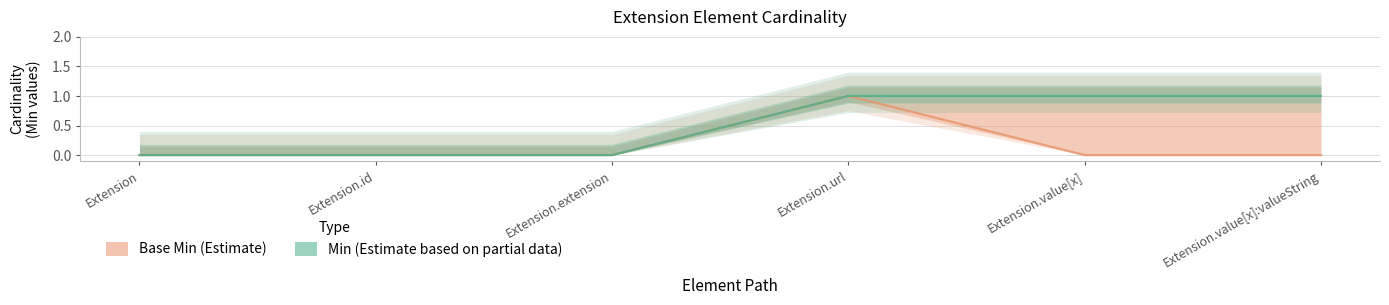

What is the difference between the maximum and minimum values in the Base Min series?

1